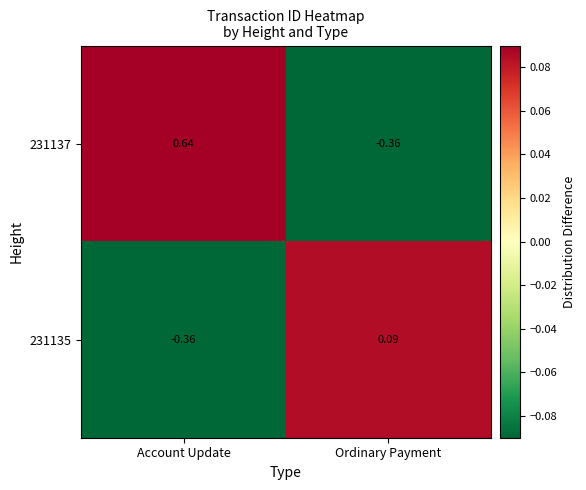

How many data points in 231135 are less than 0?

1